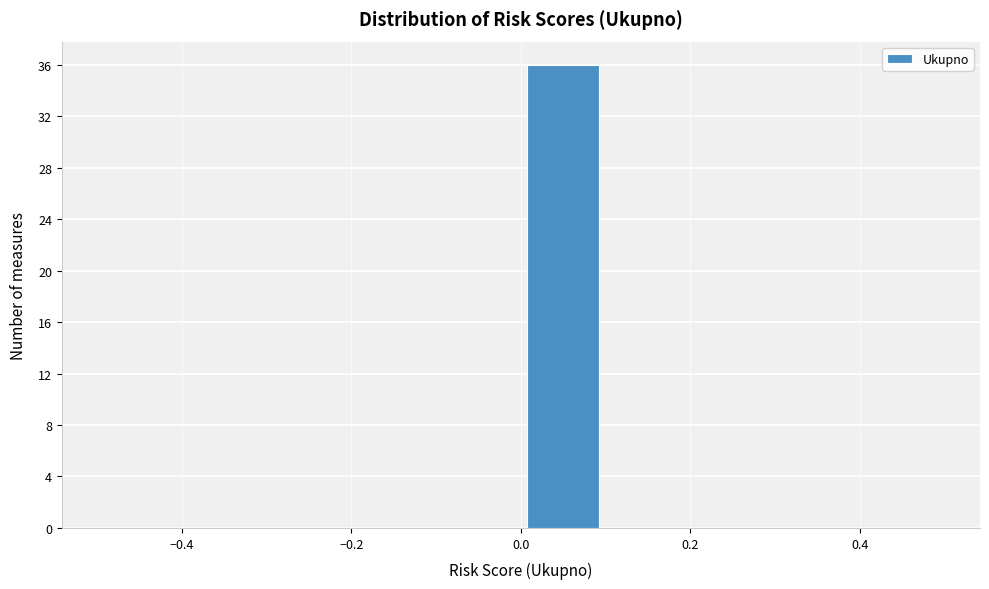

Reading left to right, list every bar in this chart as the range it spans on the x-axis followed by its height. The values are not printed on the chart, so give them approximately, as read against the axis.

-0.5 to -0.4: 0
-0.4 to -0.3: 0
-0.3 to -0.2: 0
-0.2 to -0.1: 0
-0.1 to 0.0: 0
0.0 to 0.1: 36
0.1 to 0.2: 0
0.2 to 0.3: 0
0.3 to 0.4: 0
0.4 to 0.5: 0